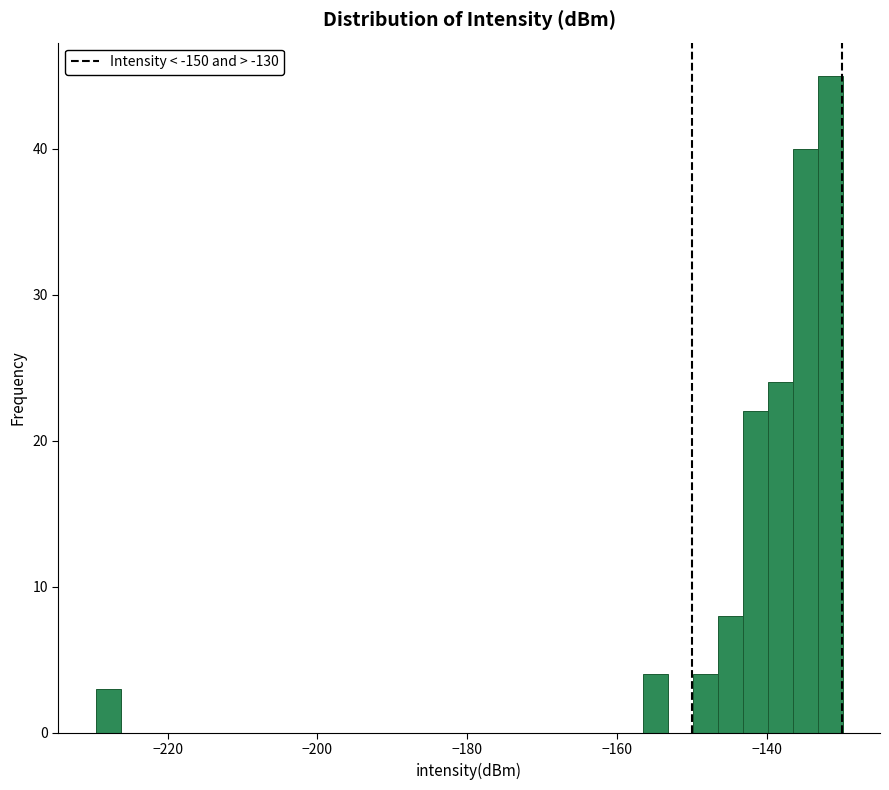

Around what value on the x-axis is the tallest bar? Give the approximate position of its centre, as read against the axis.

-132